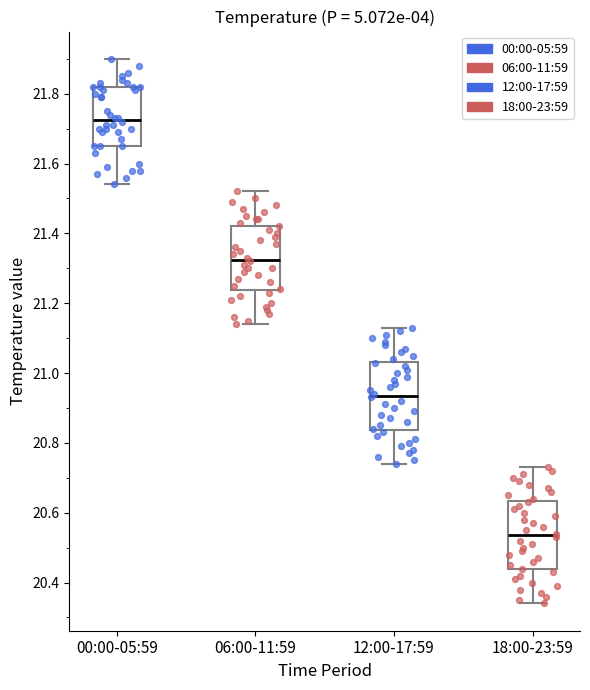

Reading left to right, transcribe this box plot: for each box, give where its median line is, the range the box spans, and where its two whiskers end, as read against the y-axis. The values are not printed on the chart, so give them approximately, as read against the axis.

00:00-05:59: median 21.72, box 21.66 to 21.82, whiskers 21.54 to 21.90
06:00-11:59: median 21.32, box 21.24 to 21.42, whiskers 21.14 to 21.52
12:00-17:59: median 20.94, box 20.84 to 21.04, whiskers 20.74 to 21.14
18:00-23:59: median 20.54, box 20.44 to 20.64, whiskers 20.34 to 20.74